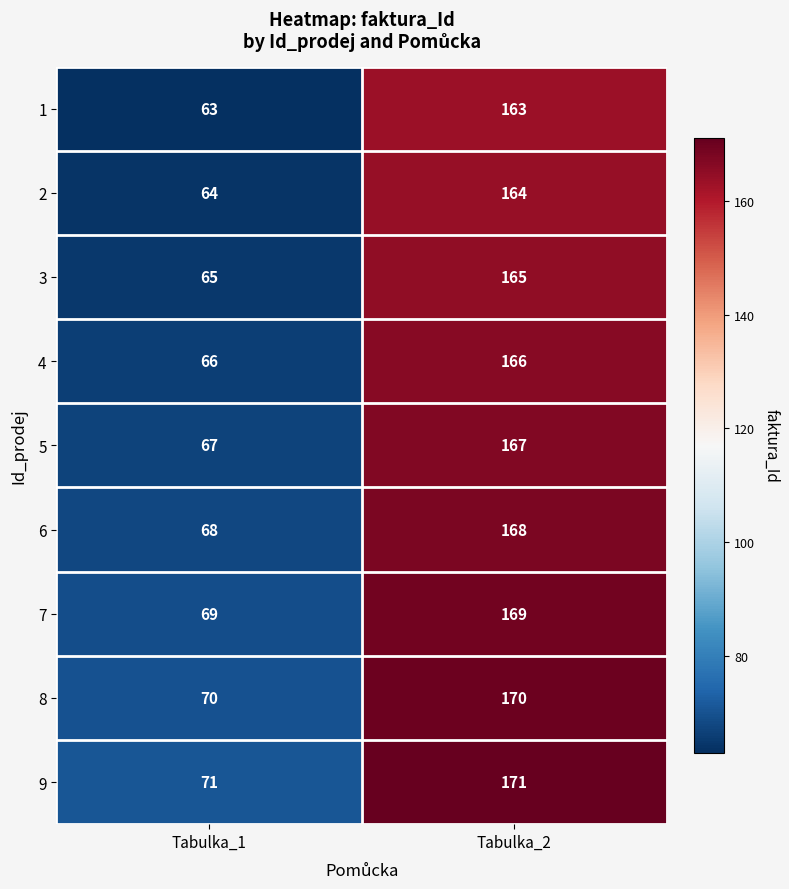

What is the average value of the 5 series?

117